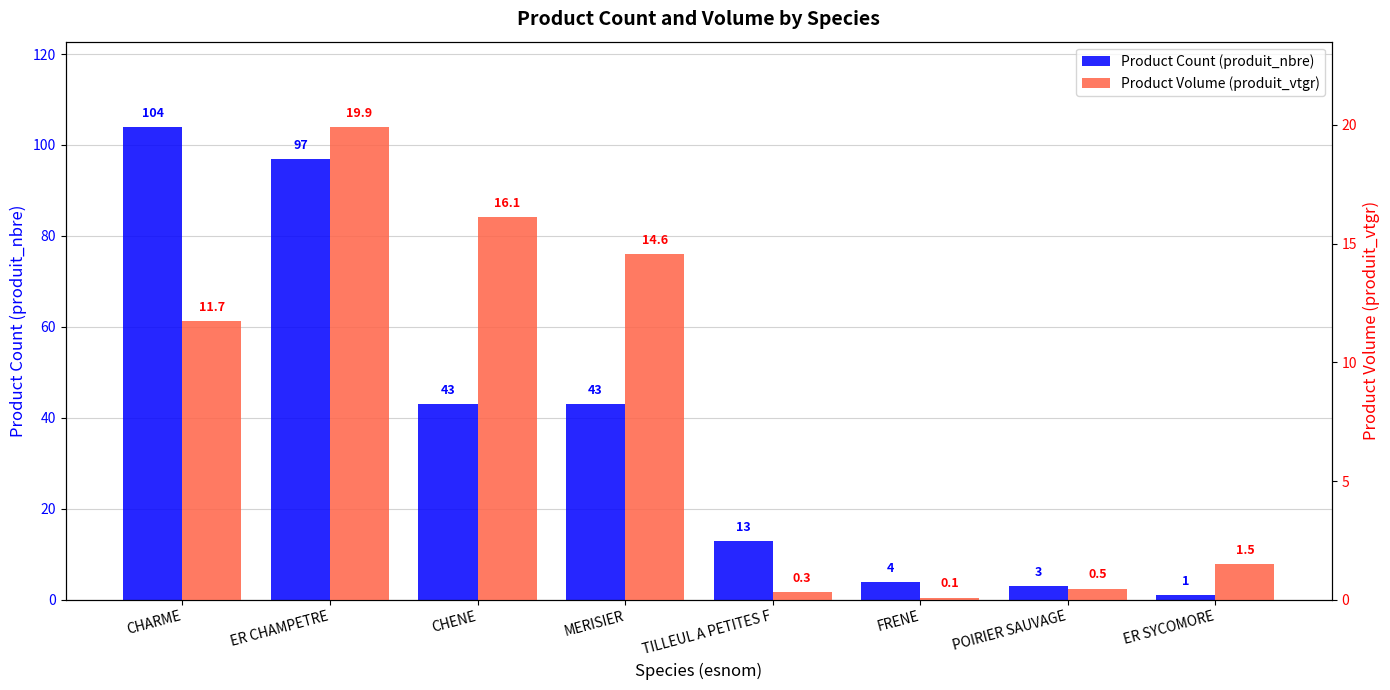

Rank the categories by Product Volume (produit_vtgr) value from highest to lowest.

ER CHAMPETRE, CHENE, MERISIER, CHARME, ER SYCOMORE, POIRIER SAUVAGE, TILLEUL A PETITES F, FRENE